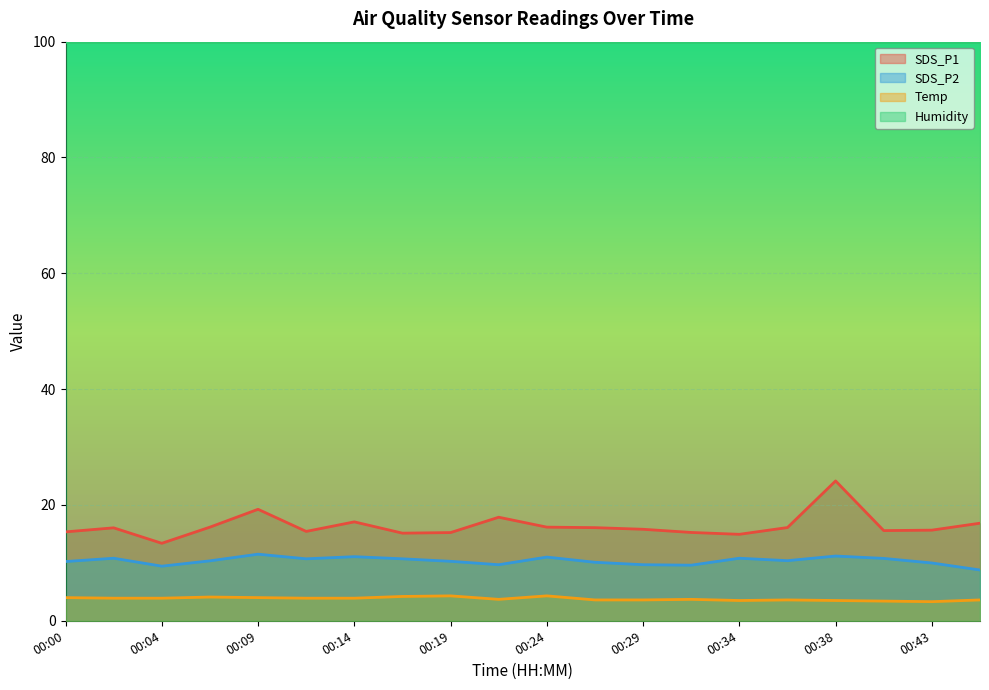

What is the lowest value of the SDS_P1 series?

13.4